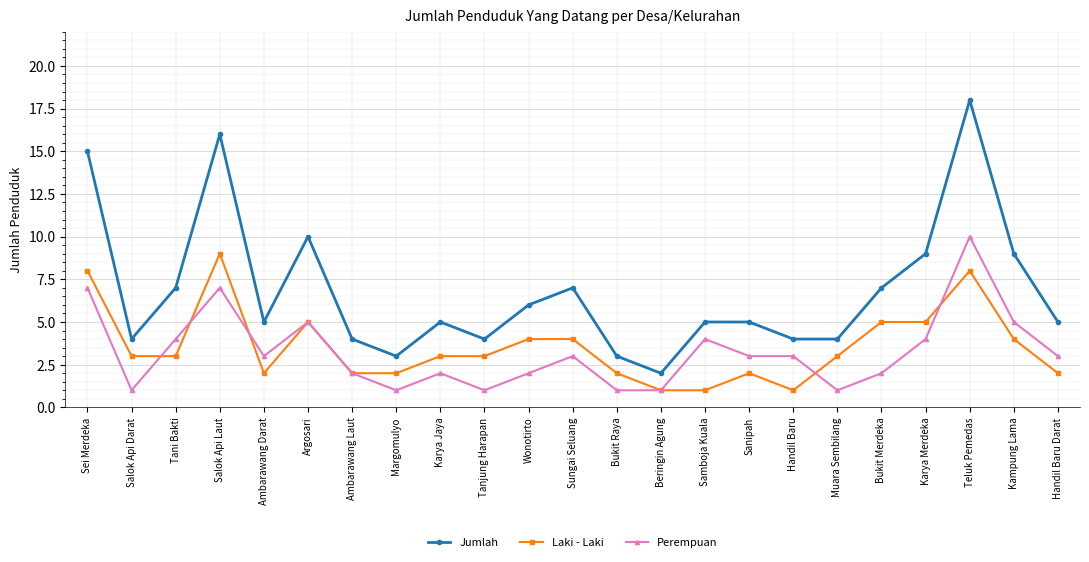

Between Beringin Agung and Handil Baru Darat, which series saw the biggest shift?

Jumlah